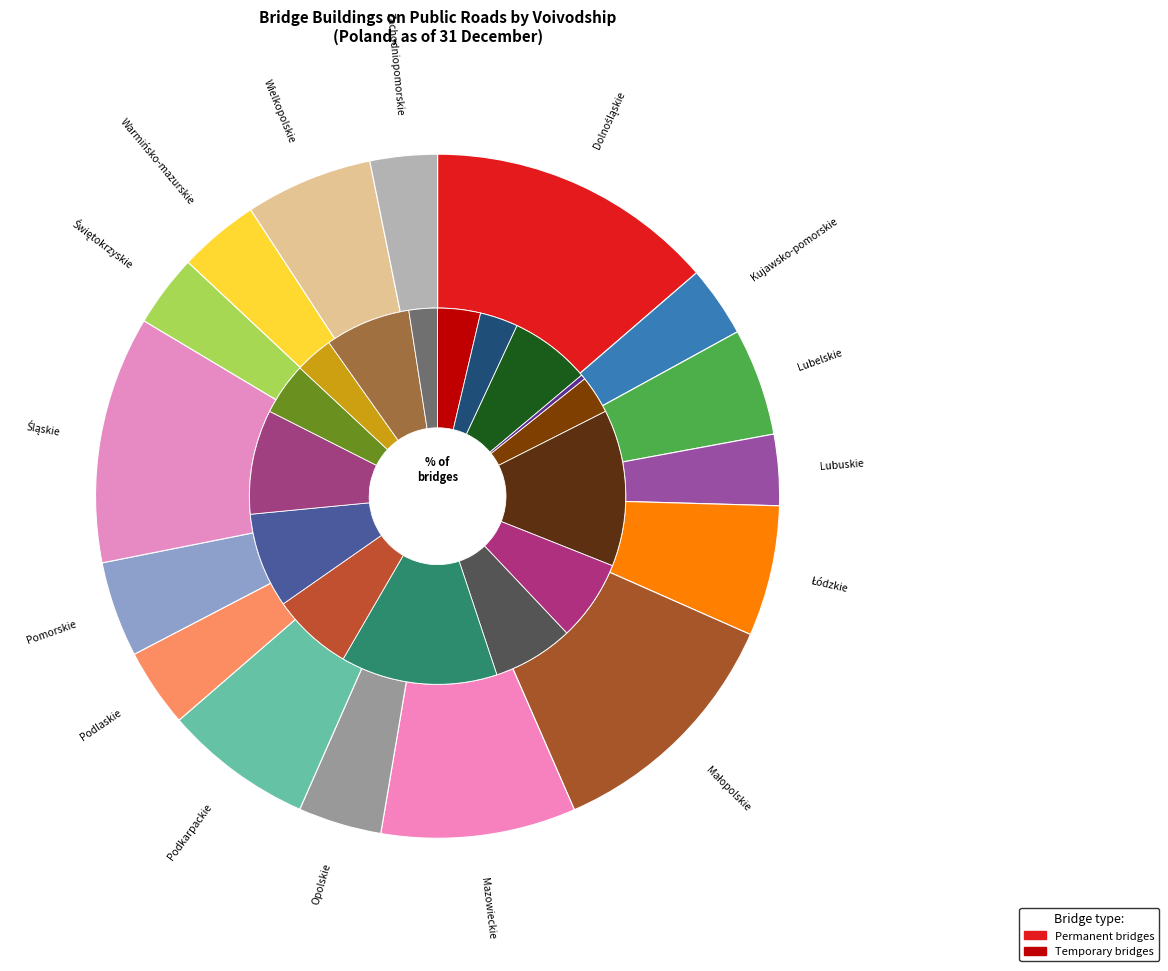

Is there any slice that represents more than half of the pie?

No